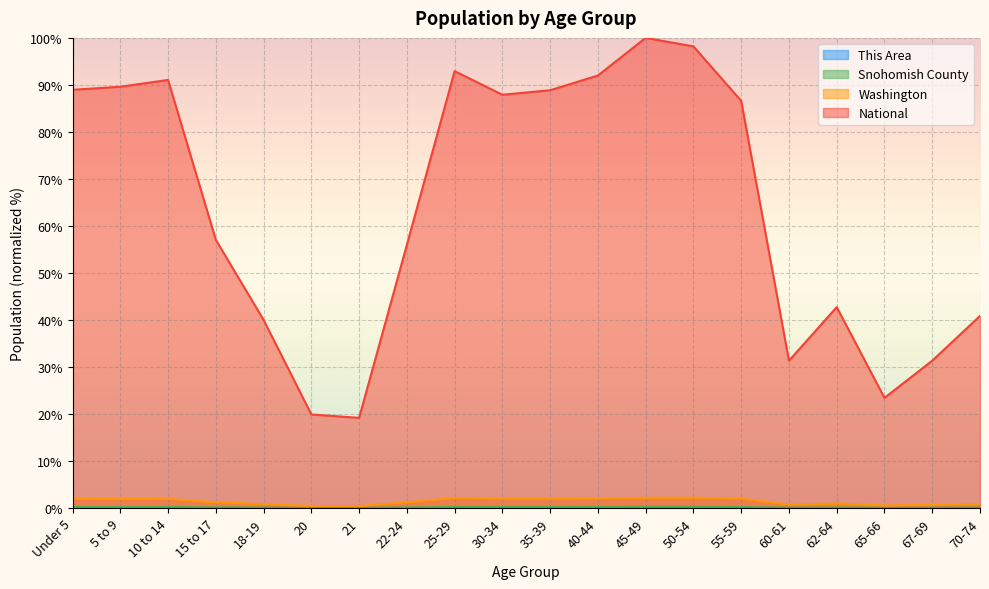

How many data points in Washington are above 1?

12